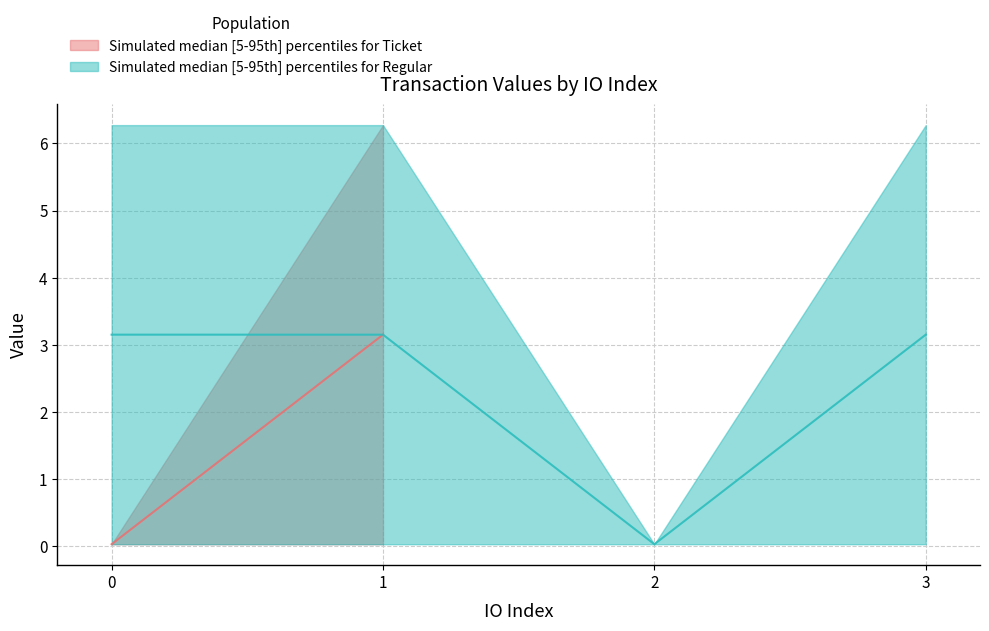

True or false: Ticket upper has more than 1 points higher than both neighbors.

False